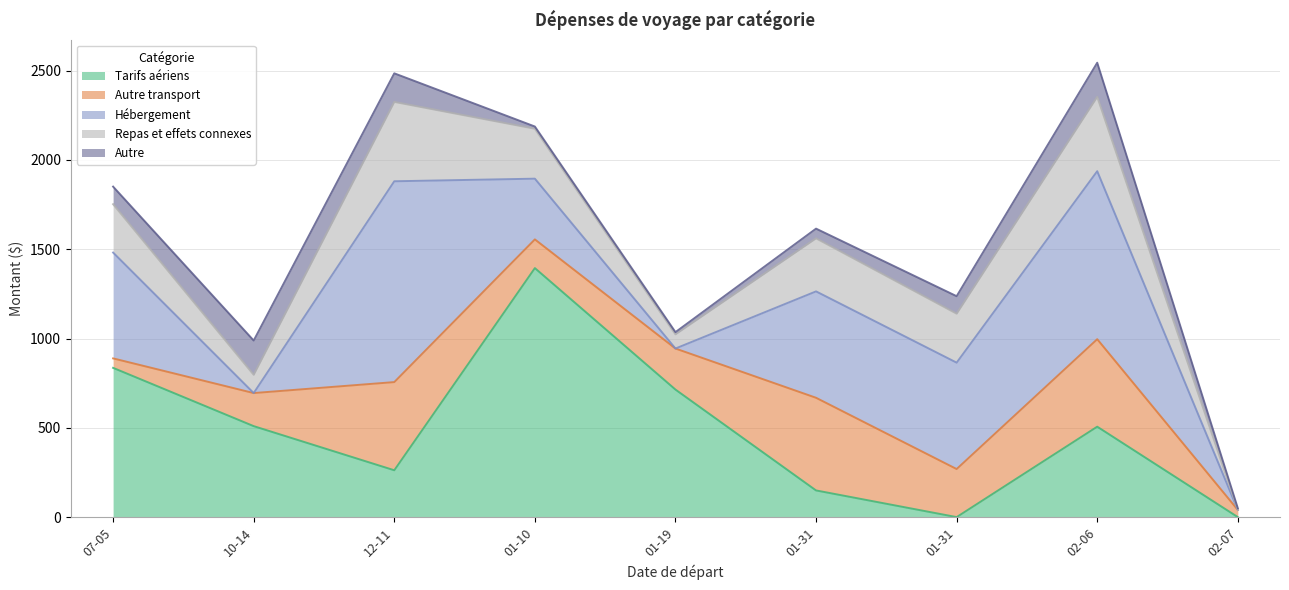

Which series changed the most between 2022-07-05 and 2022-10-14?

Hébergement